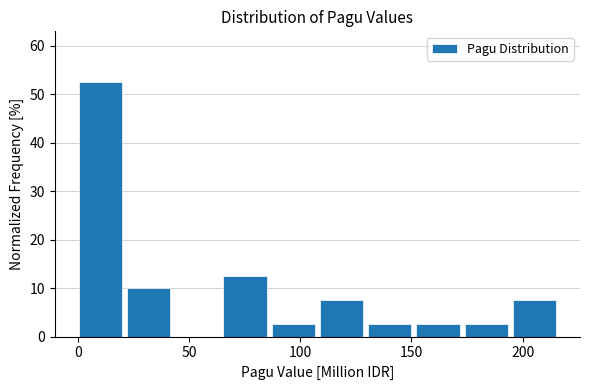

Reading left to right, list every bar in this chart as the range it spans on the x-axis followed by its height. Neither the bar edges nor the heights are printed on the chart, so give them approximately, as read against the axes.

0 to 20: 53
20 to 45: 10
45 to 65: 0
65 to 85: 13
85 to 110: 3
110 to 130: 8
130 to 150: 3
150 to 175: 3
175 to 195: 3
195 to 215: 8